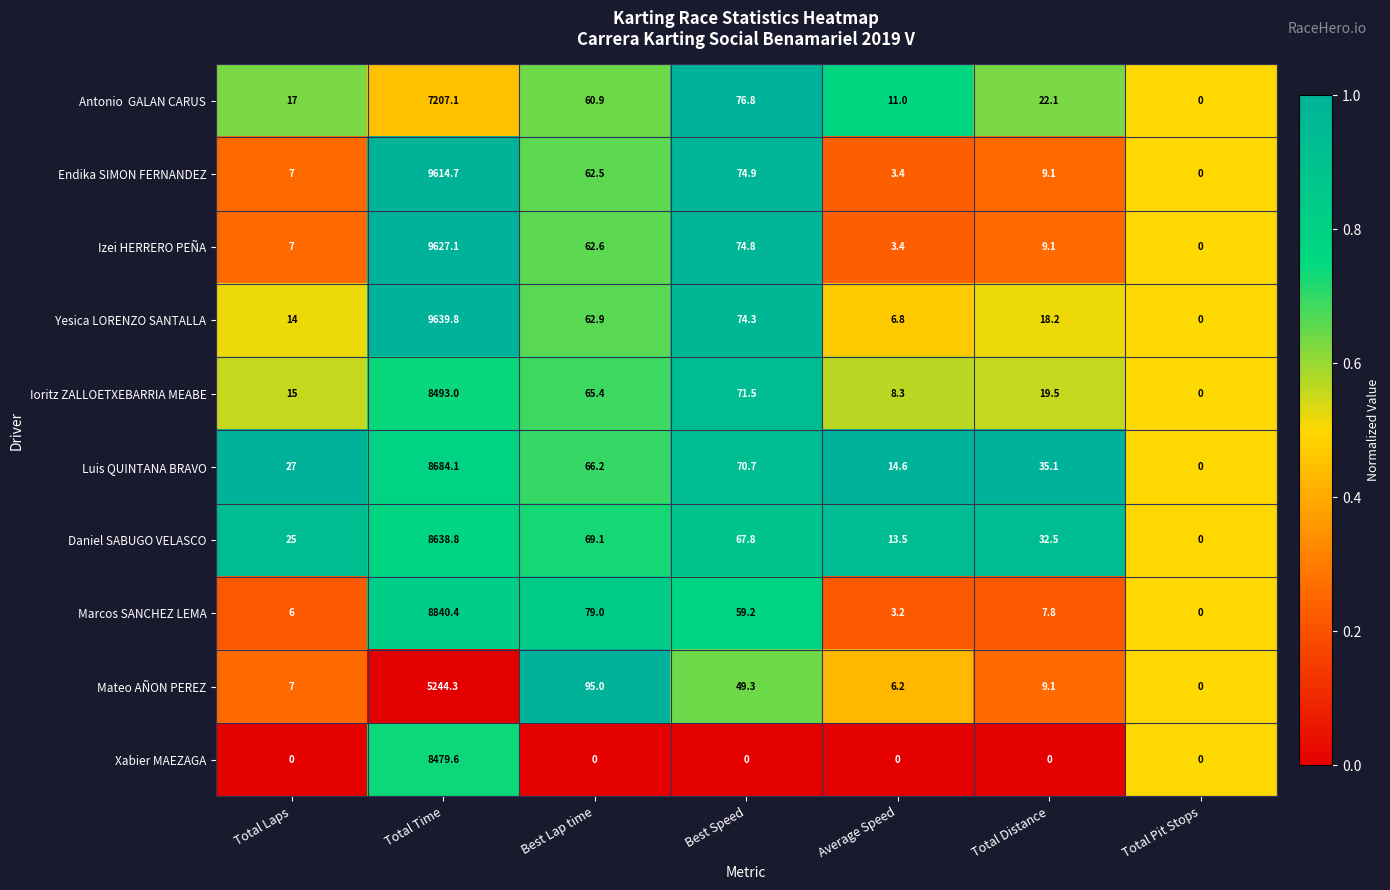

Rank the categories by Marcos SANCHEZ LEMA value from highest to lowest.

Total Time, Best Lap time, Best Speed, Total Distance, Total Laps, Average Speed, Total Pit Stops